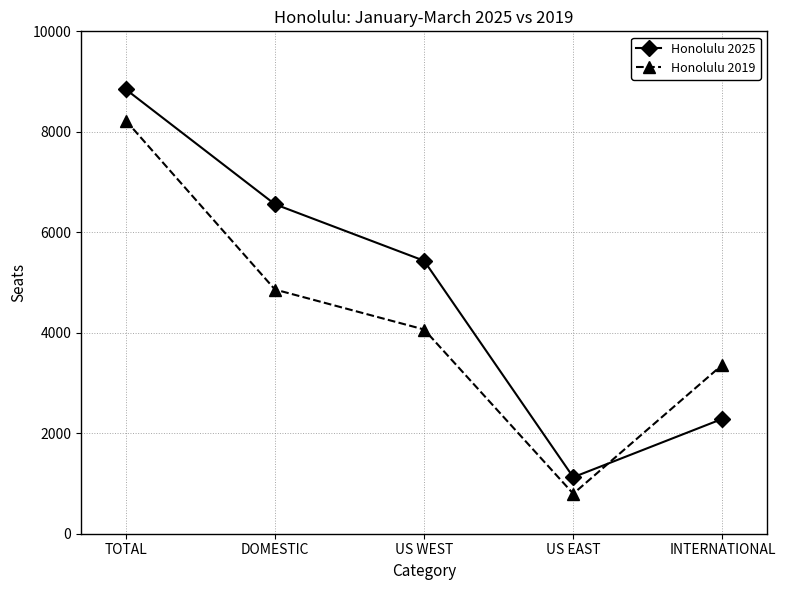

What value does the Honolulu 2019 series have at US EAST?

796